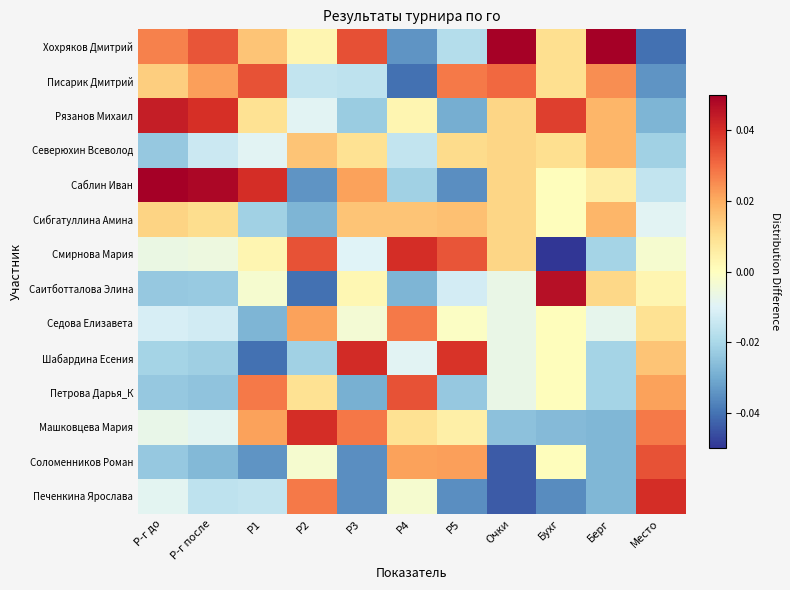

Count the number of categories in the chart.

11